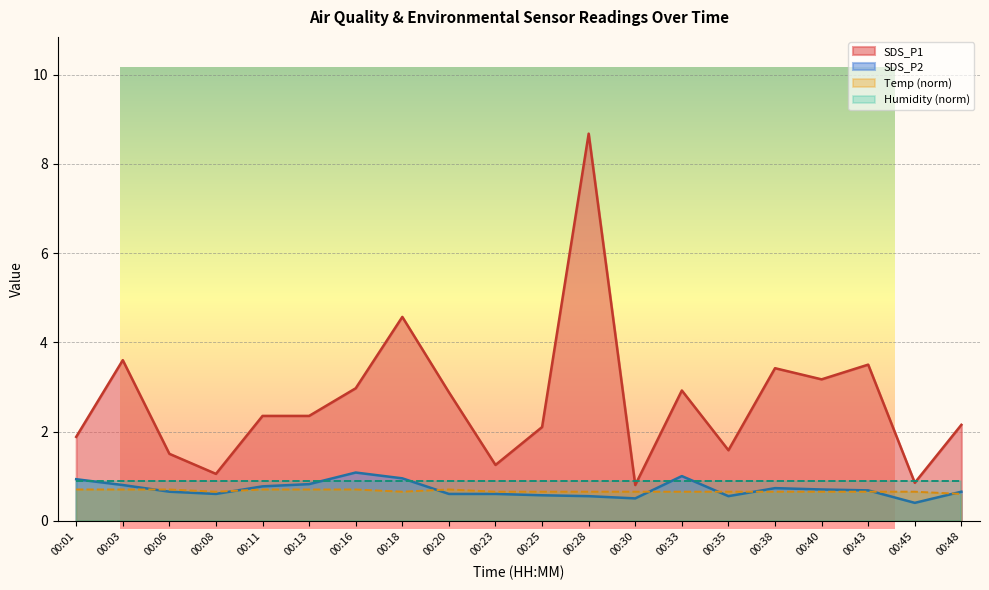

At which label does Temp reach its peak?

00:01